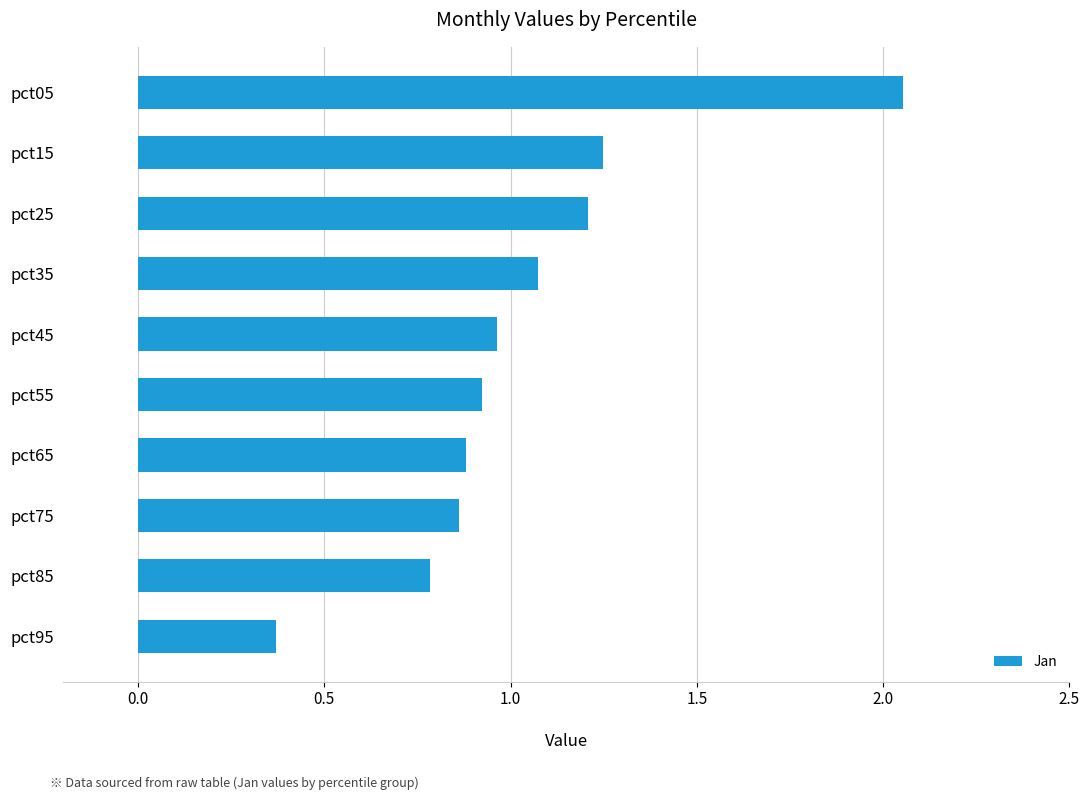

True or false: the data shows 1.6 at pct25.

False